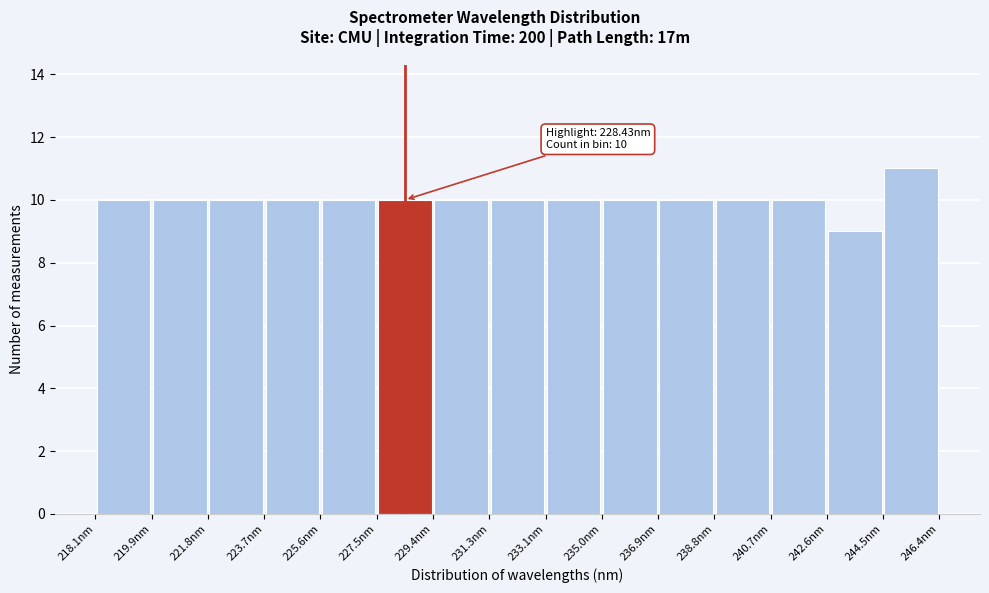

Which range on the x-axis has the tallest bar?

244.4 to 246.4